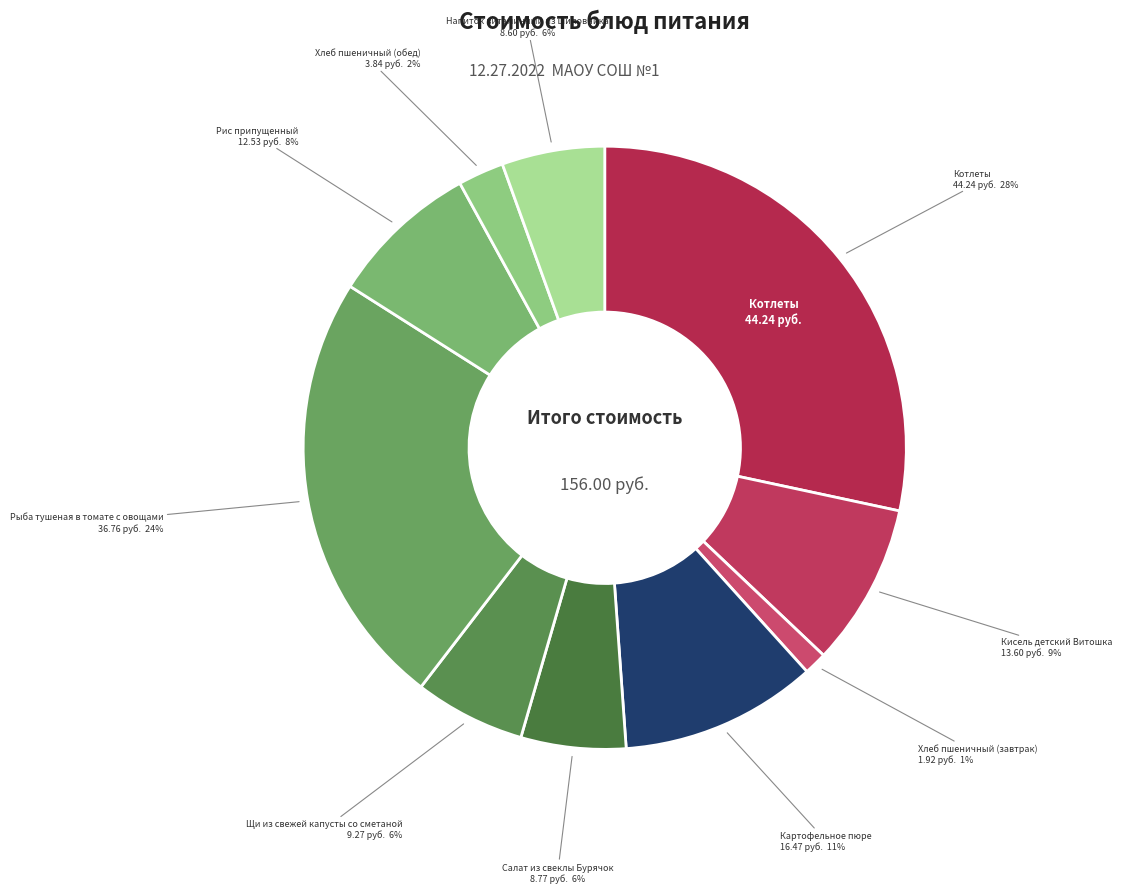

Which category has the smallest portion of the pie?

Хлеб пшеничный (завтрак)